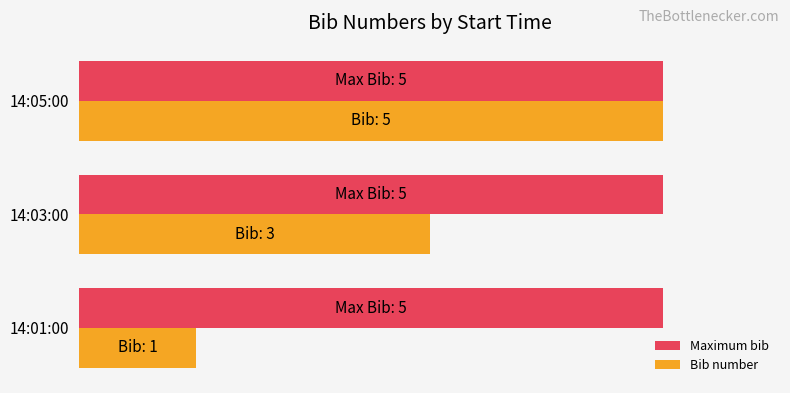

What are all the series names shown in the legend?

Maximum bib, Bib number